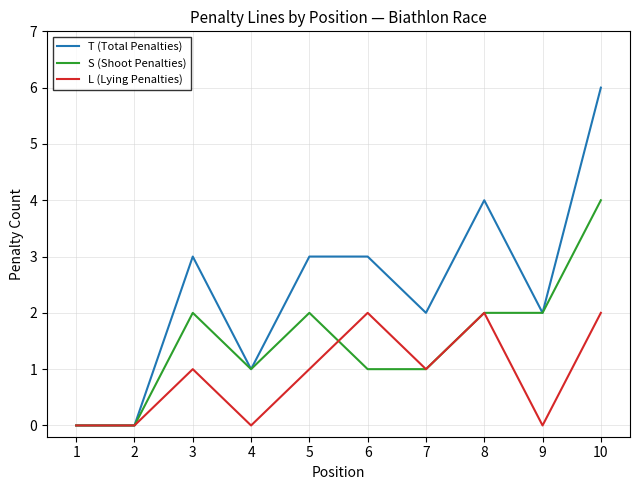

What is the highest value of the T (Total Penalties) series?

6